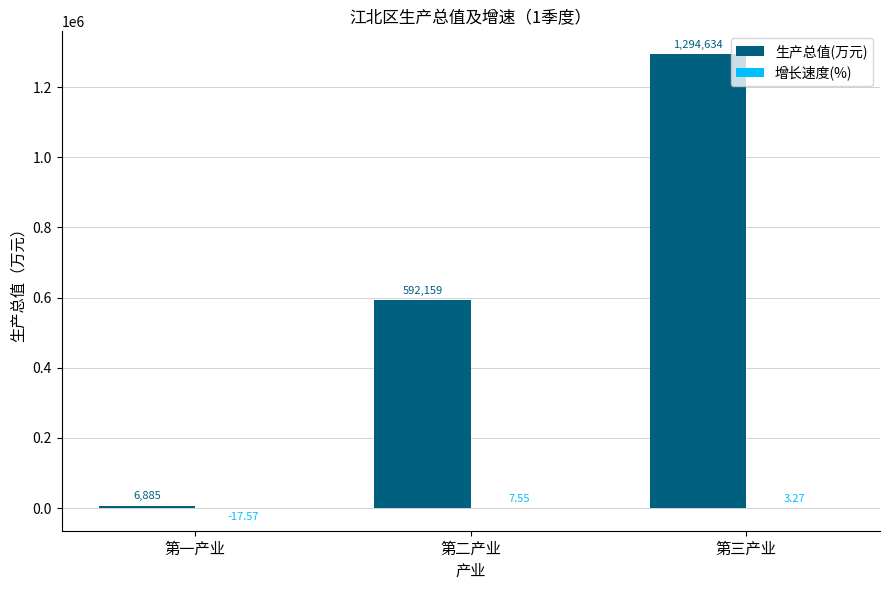

At which category does the chart reach its peak across all series?

第三产业